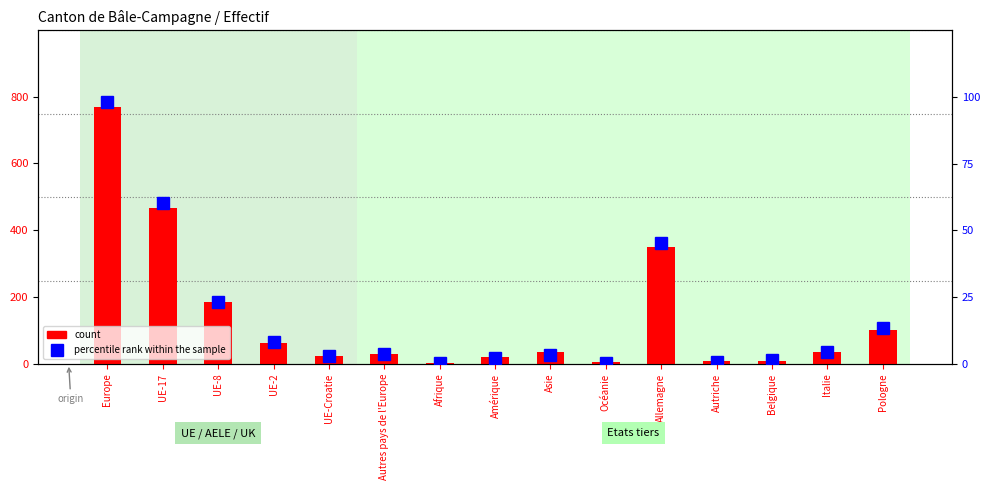

How many data points in percentile rank within the sample are less than 3?

5